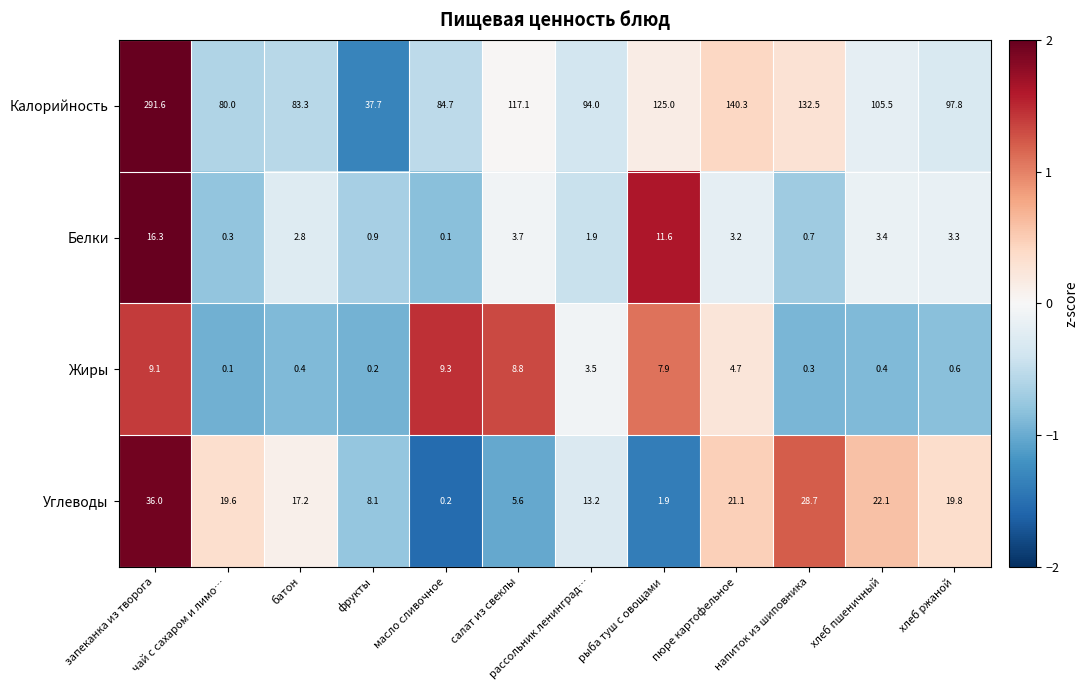

Between фрукты and масло сливочное, which series saw the biggest shift?

Калорийность